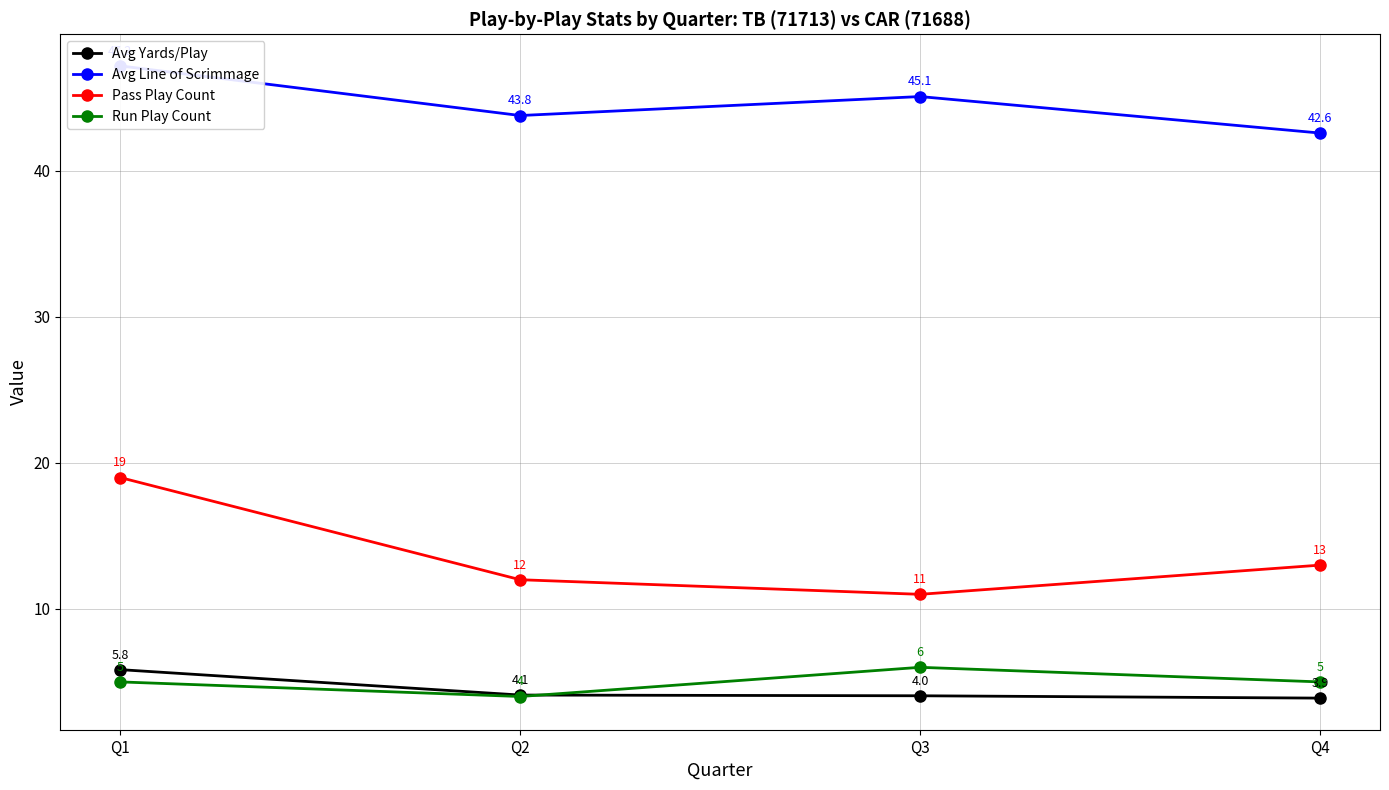

What is the spread (max minus min) of values at Q3?

41.1